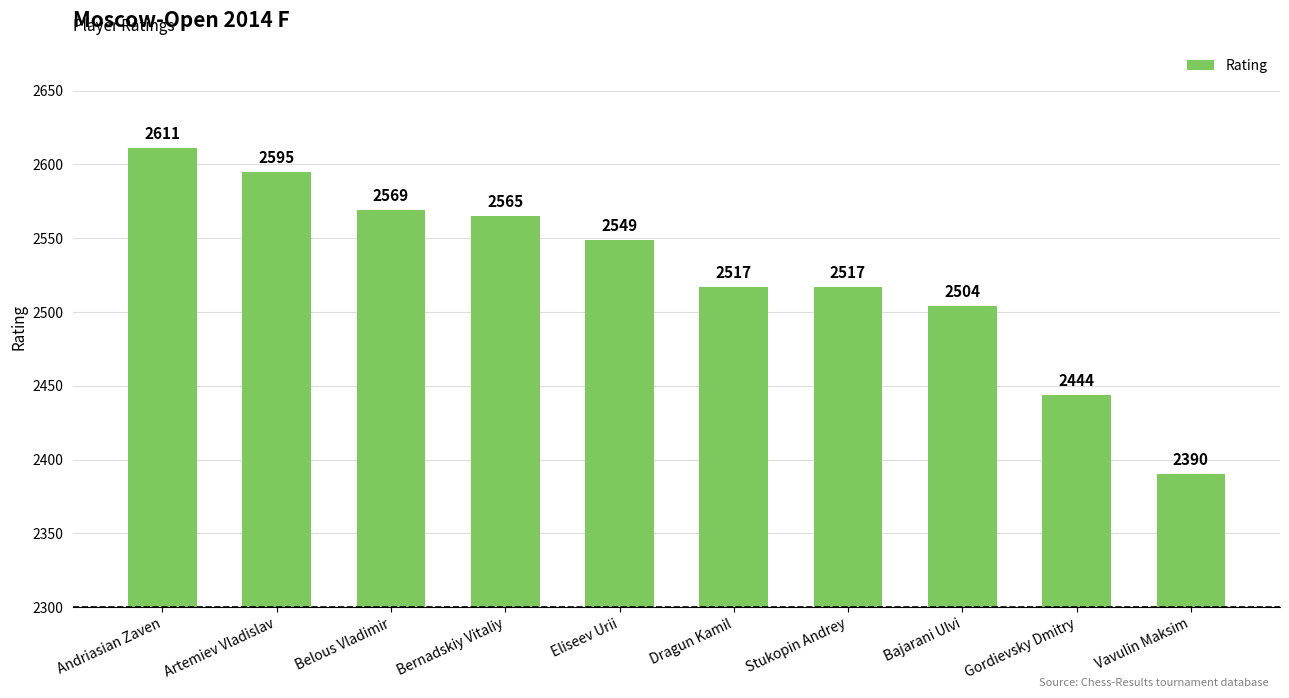

Where is the data nearest to the value 2500?

Bajarani Ulvi